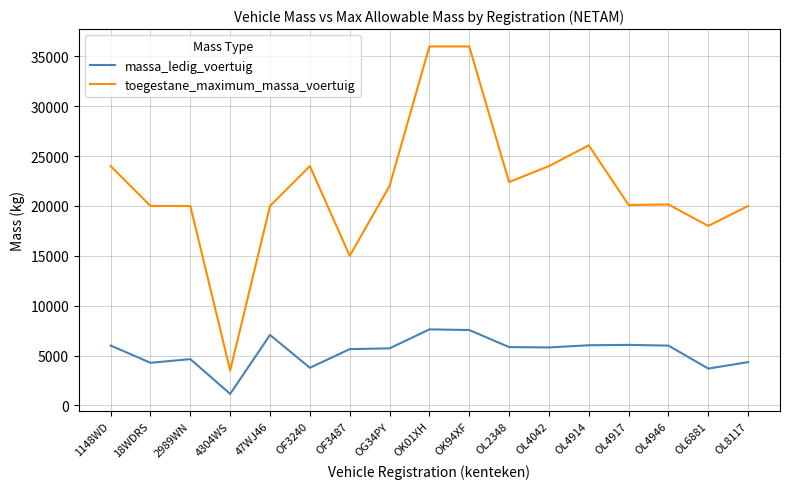

True or false: toegestane_maximum_massa_voertuig and massa_ledig_voertuig cross at least once.

False